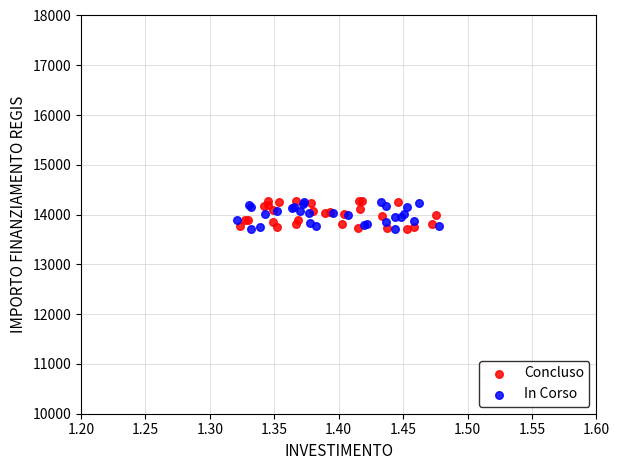

Which series has the widest spread of Y values?

Concluso